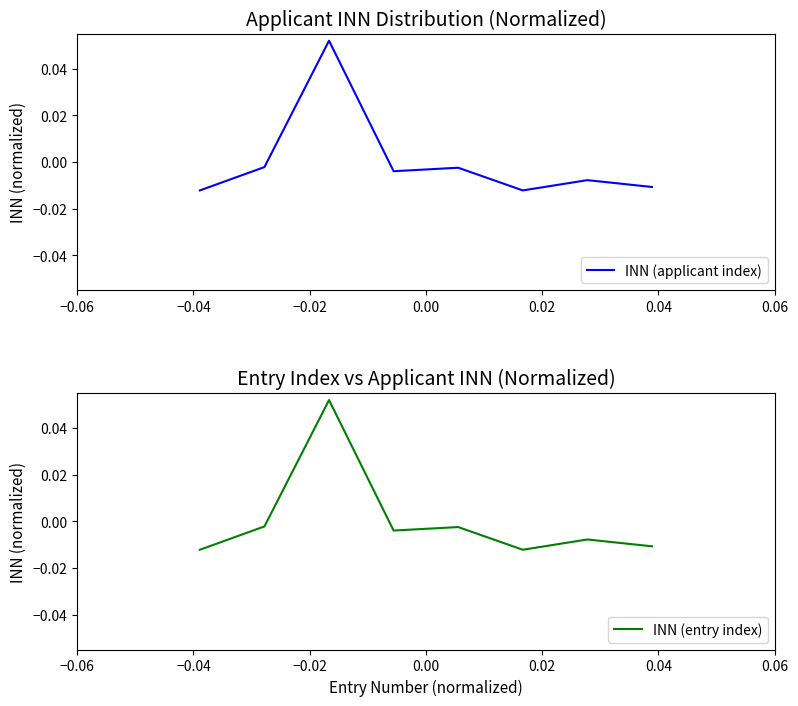

True or false: INN (applicant index) and INN (entry index) cross at least once.

False